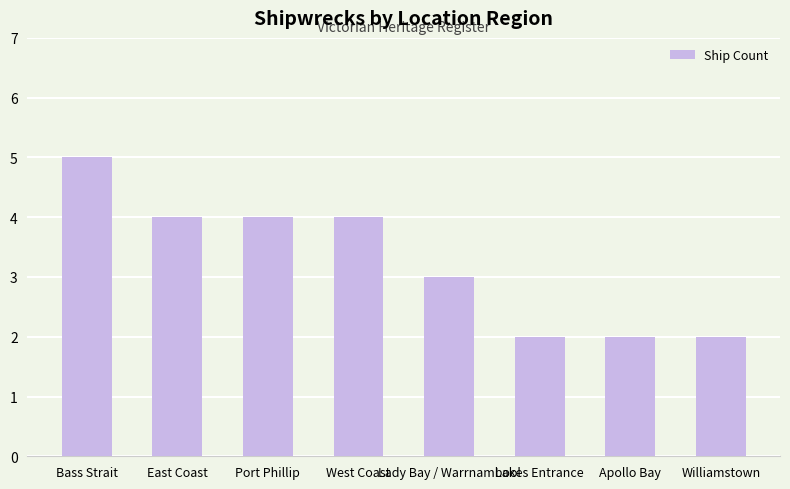

Are the bars grouped side by side (vs. stacked)?

No